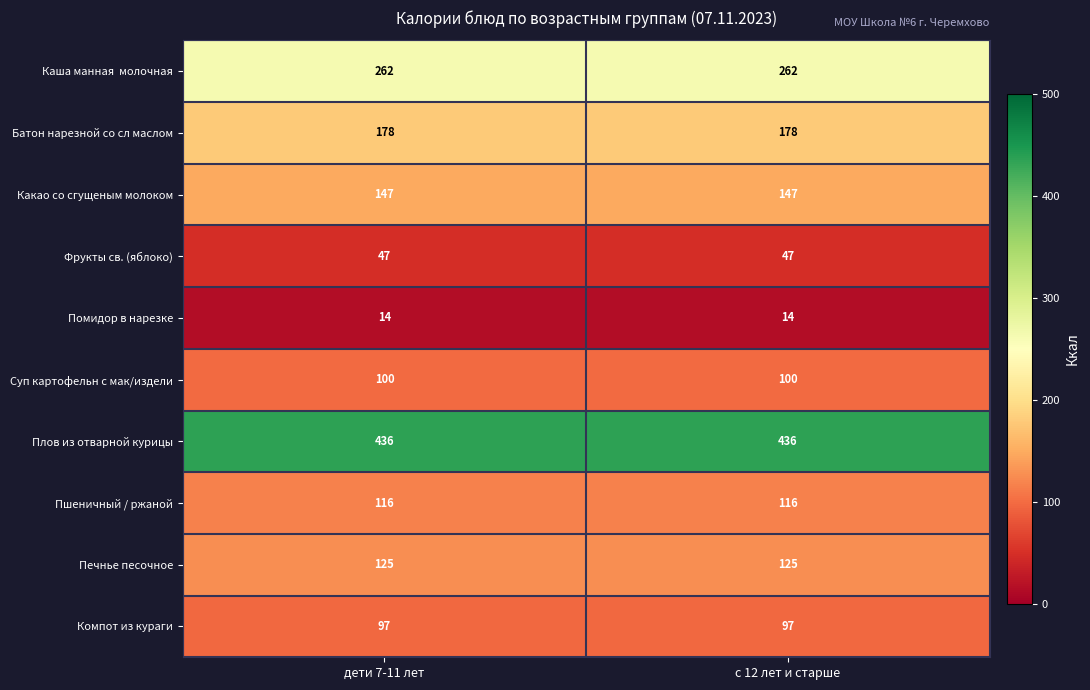

What is the sum of the Печнье песочное values at с 12 лет и старше and дети 7-11 лет?

250